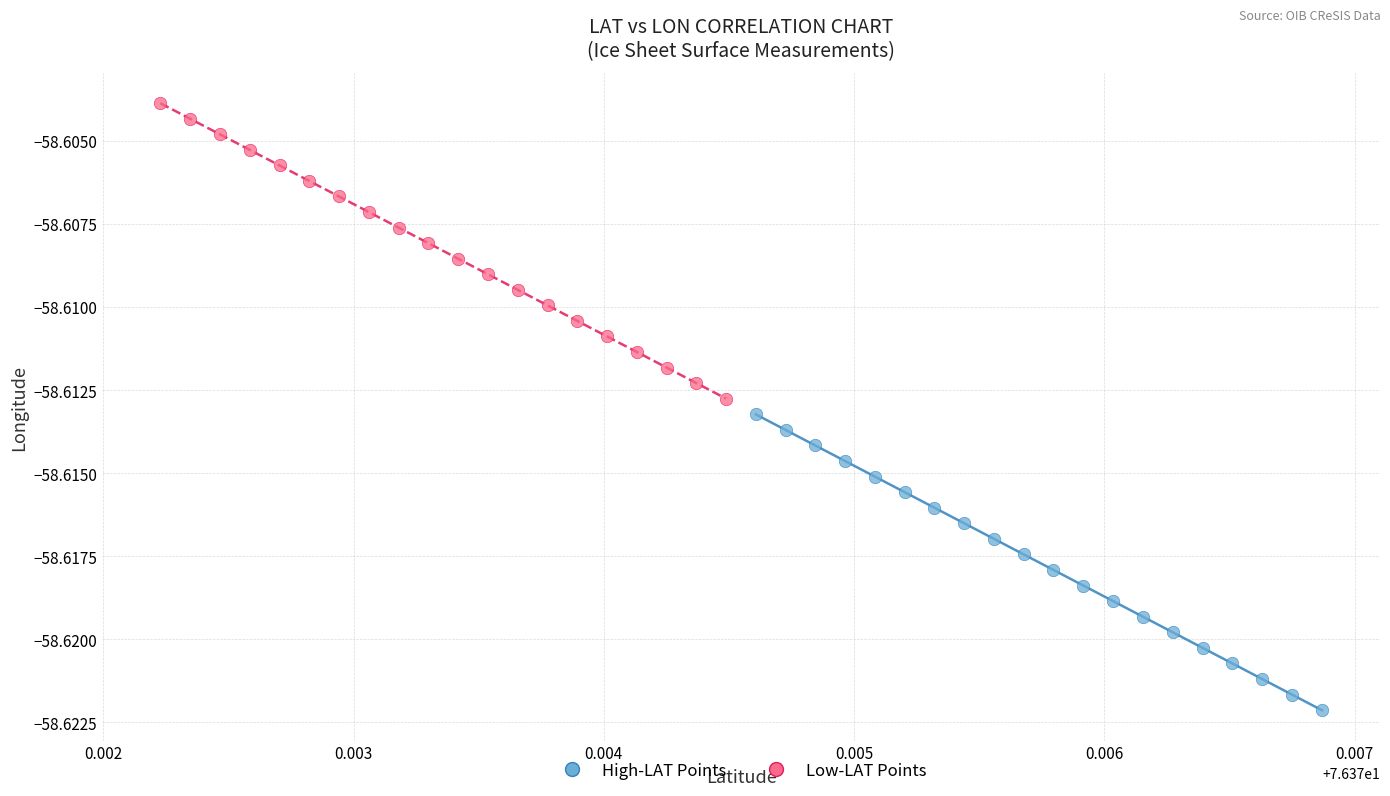

Which series has the largest Y range (max minus min)?

High-LAT Points